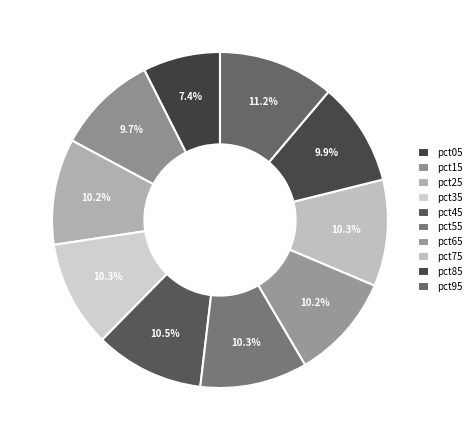

How many segments does this pie chart have?

10